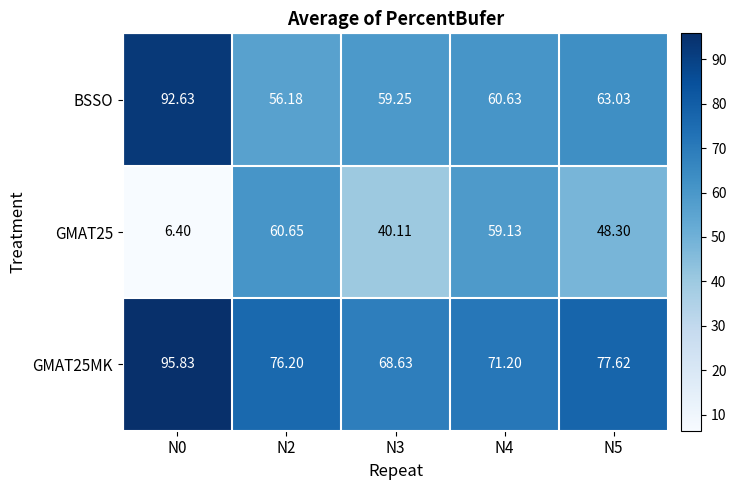

Is the value of GMAT25 at N3 greater than the value of BSSO at N5?

No